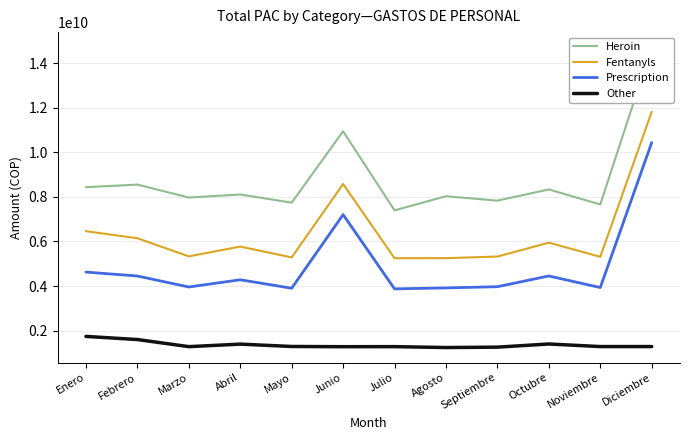

What is the total value across all series at Febrero?

20743635569.9